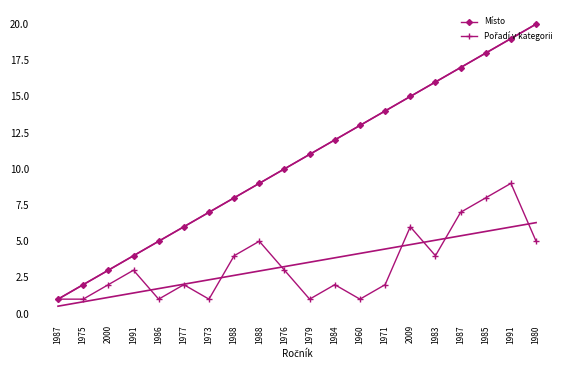

At which category is the sum across all series the highest?

1991